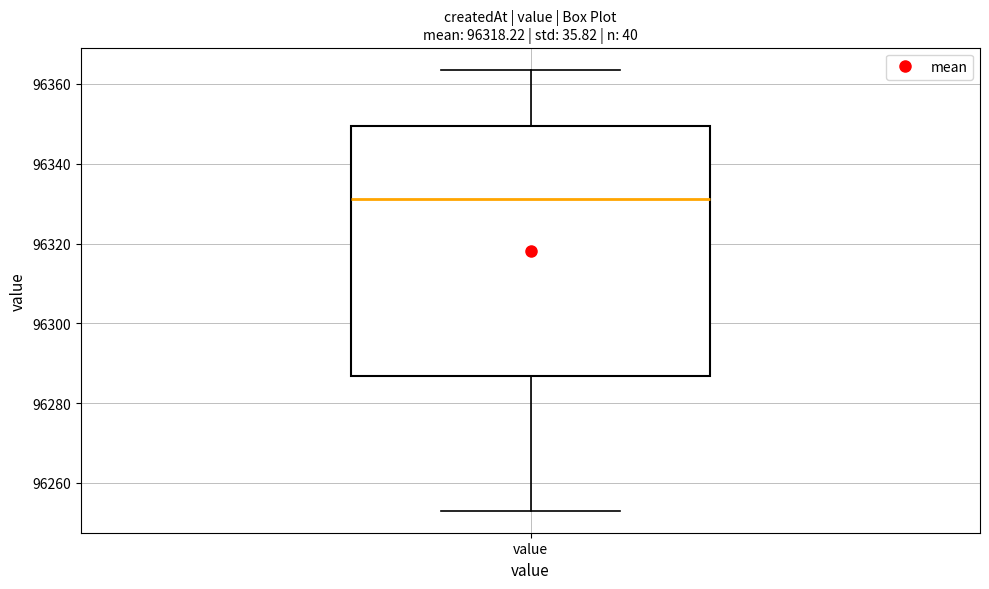

Read this box plot against the y-axis: the position of the median line, the range covered by the box, and the ends of both whiskers. The values are not printed on the chart, so give them approximately, as read against the axis.

median 96332, box 96286 to 96350, whiskers 96254 to 96364